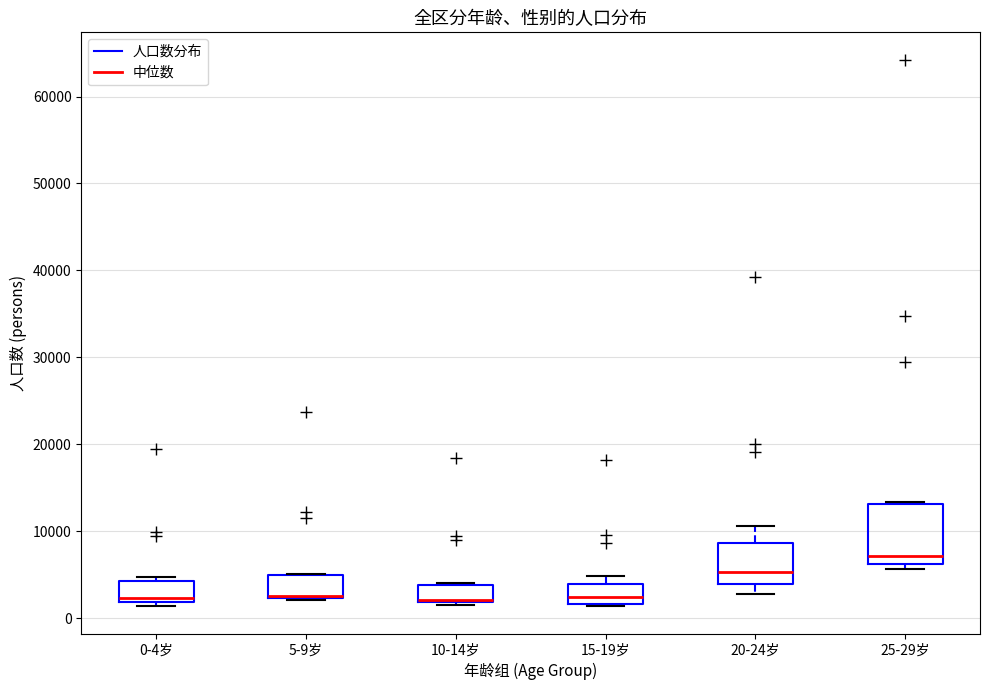

Reading left to right, read every box against the y-axis: the position of its median line, the range the box covers, and the ends of its whiskers. The values are not printed on the chart, so give them approximately, as read against the axis.

0-4岁: median 2000 (just above the box's lower edge), box 2000 to 4000, whiskers 1000 to 5000
5-9岁: median 3000 (drawn on the box's lower edge), box 2000 to 5000, whiskers 2000 to 5000
10-14岁: median 2000 (drawn on the box's lower edge), box 2000 to 4000, whiskers 1000 to 4000
15-19岁: median 2000 (inside the box), box 2000 to 4000, whiskers 1000 to 5000
20-24岁: median 5000, box 4000 to 9000, whiskers 3000 to 11000
25-29岁: median 7000, box 6000 to 13000, whiskers 6000 (just below the box's lower edge) to 13000